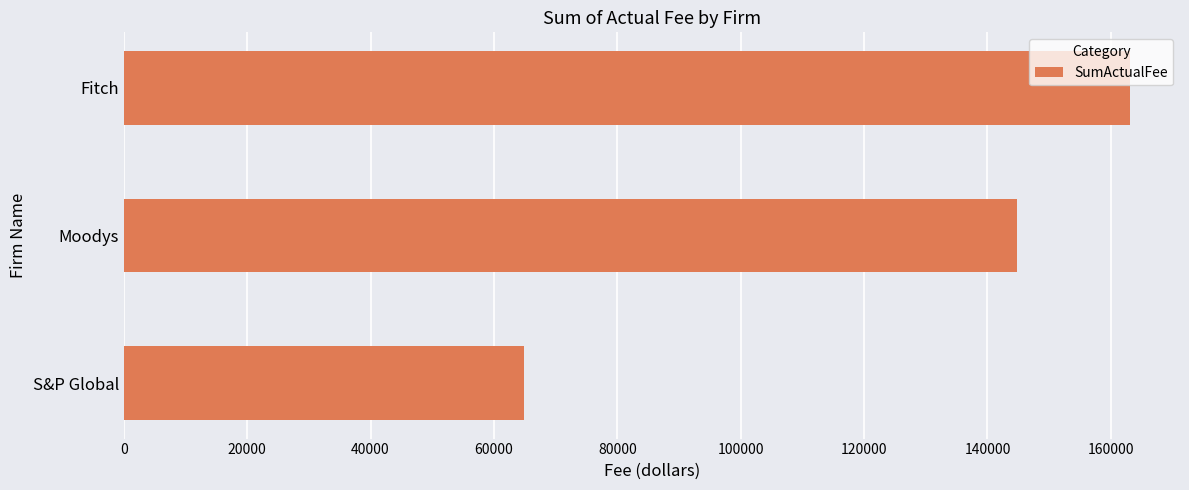

How many values exceed 144743?

2